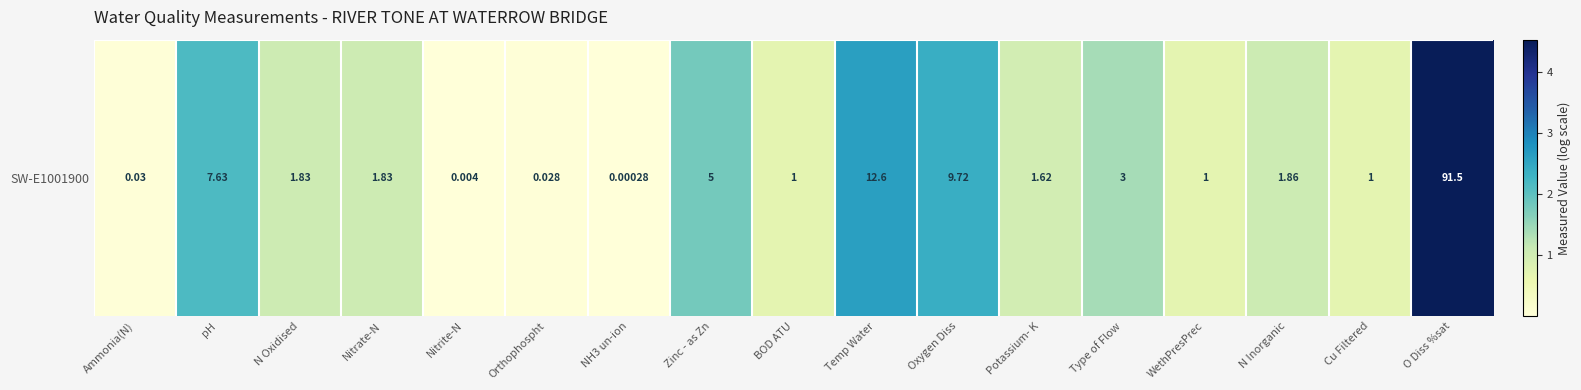

The chart shows a value of 2.2 at pH. True or false?

True